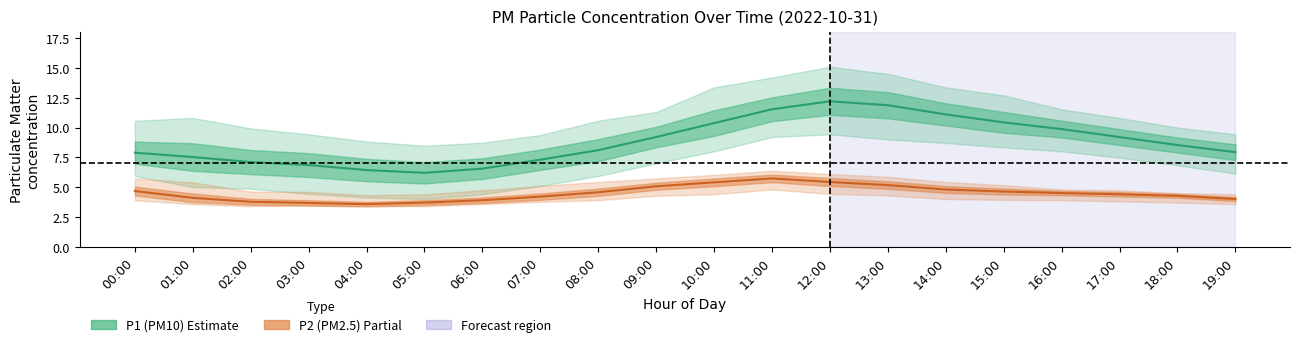

What is the value of the P1_lower point at the 2nd from the left?

5.0